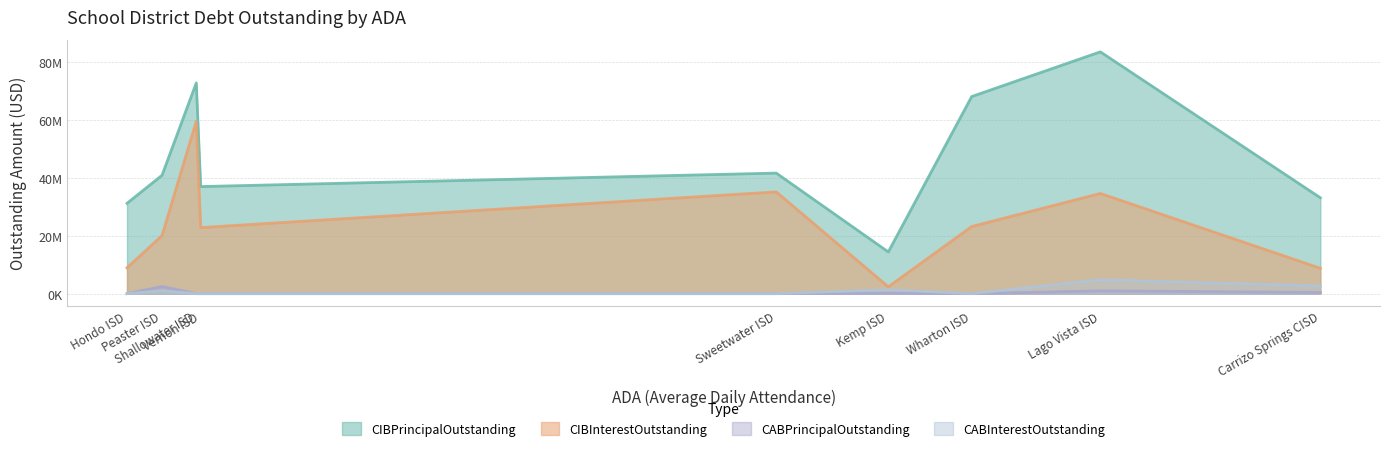

Which has a higher value, Sweetwater ISD or Vernon ISD?

Sweetwater ISD